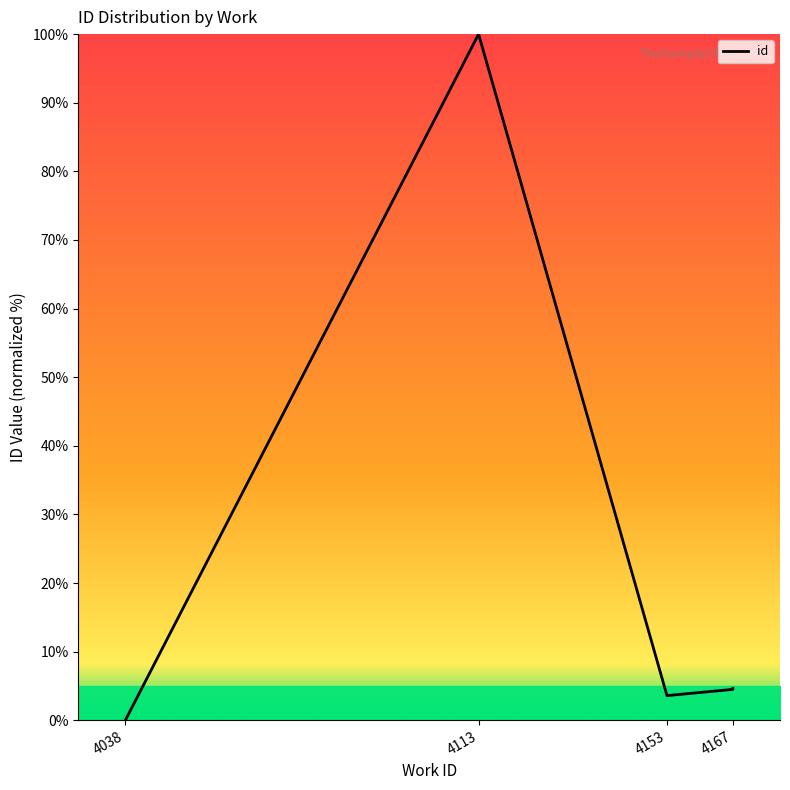

How many distinct data groups are displayed?

1